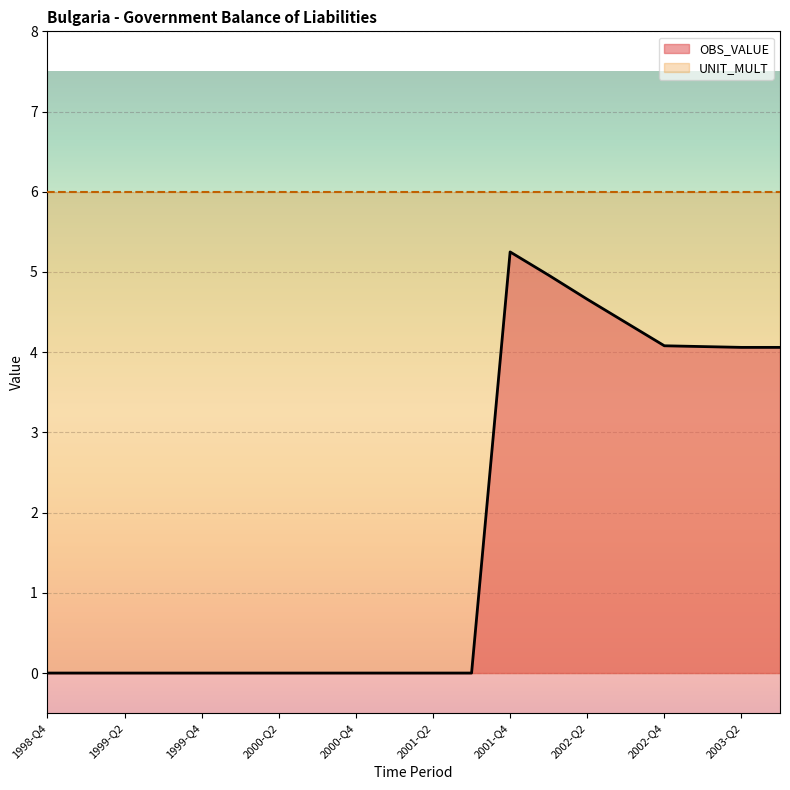

What is the change in value from 1999-Q1 to 2002-Q4?

+4.1